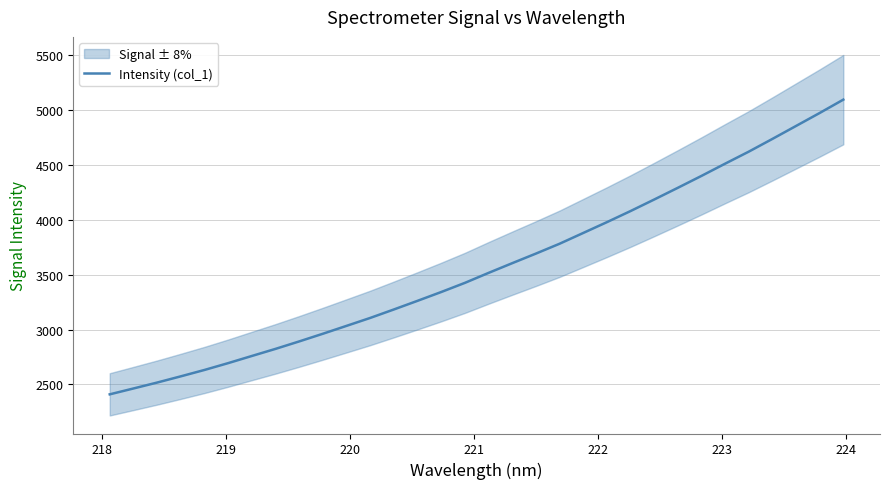

True or false: the data has more than 1 interior local peaks.

False